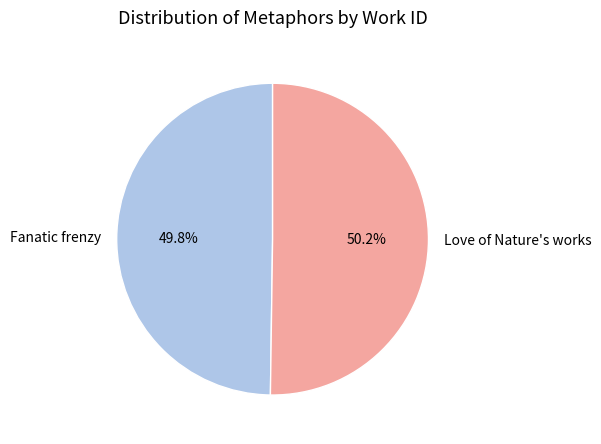

What is the total percentage of Love of Nature's works and Fanatic frenzy?

100.0%